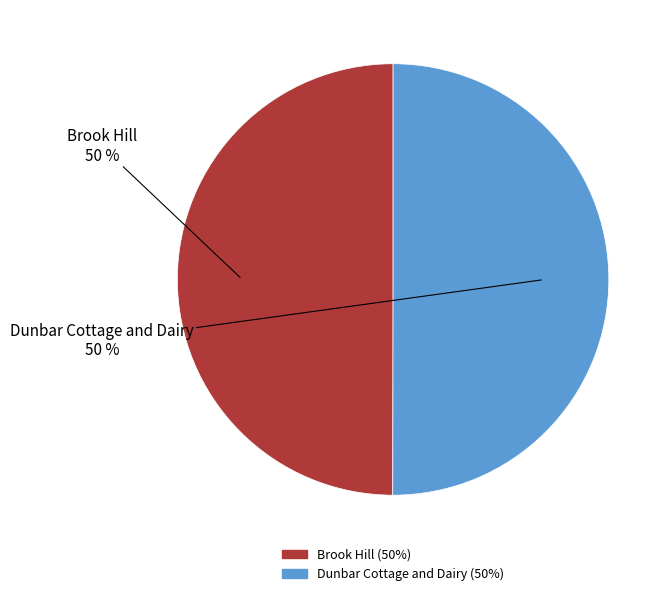

How many segments does this pie chart have?

2